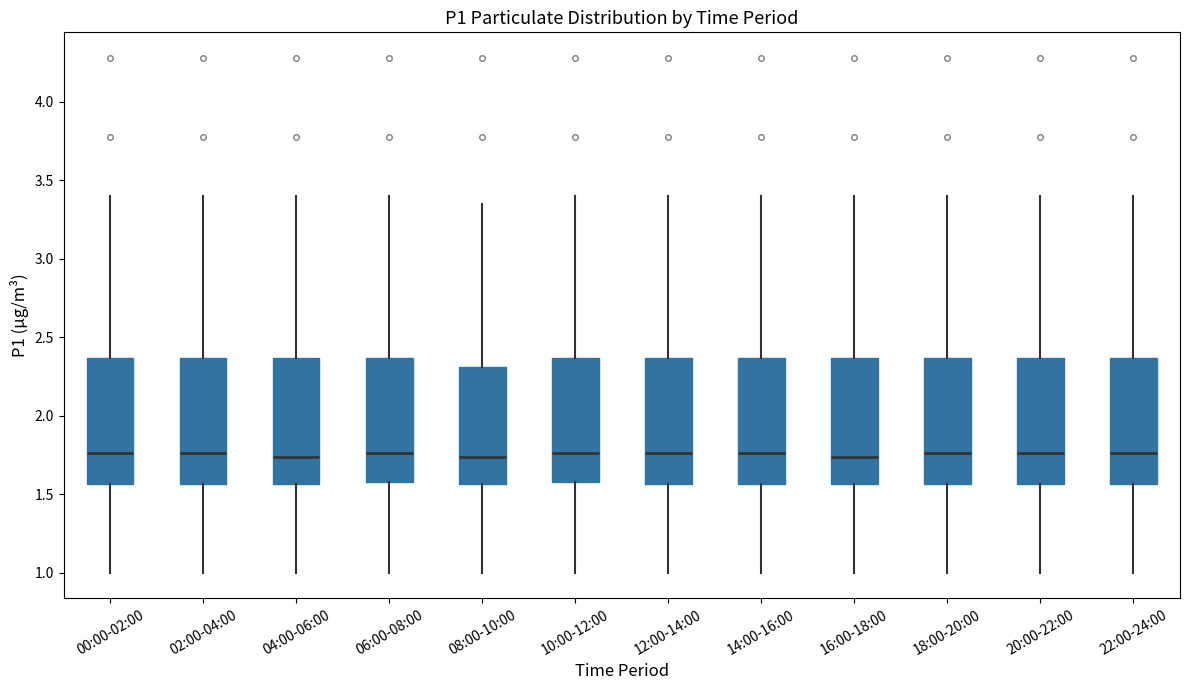

Reading left to right, read every box against the y-axis: the position of its median line, the range the box covers, and the ends of its whiskers. The values are not printed on the chart, so give them approximately, as read against the axis.

00:00-02:00: median 1.75, box 1.55 to 2.35, whiskers 1.00 to 3.40
02:00-04:00: median 1.75, box 1.55 to 2.35, whiskers 1.00 to 3.40
04:00-06:00: median 1.75, box 1.55 to 2.35, whiskers 1.00 to 3.40
06:00-08:00: median 1.75, box 1.60 to 2.35, whiskers 1.00 to 3.40
08:00-10:00: median 1.75, box 1.55 to 2.30, whiskers 1.00 to 3.35
10:00-12:00: median 1.75, box 1.60 to 2.35, whiskers 1.00 to 3.40
12:00-14:00: median 1.75, box 1.55 to 2.35, whiskers 1.00 to 3.40
14:00-16:00: median 1.75, box 1.55 to 2.35, whiskers 1.00 to 3.40
16:00-18:00: median 1.75, box 1.55 to 2.35, whiskers 1.00 to 3.40
18:00-20:00: median 1.75, box 1.55 to 2.35, whiskers 1.00 to 3.40
20:00-22:00: median 1.75, box 1.55 to 2.35, whiskers 1.00 to 3.40
22:00-24:00: median 1.75, box 1.55 to 2.35, whiskers 1.00 to 3.40